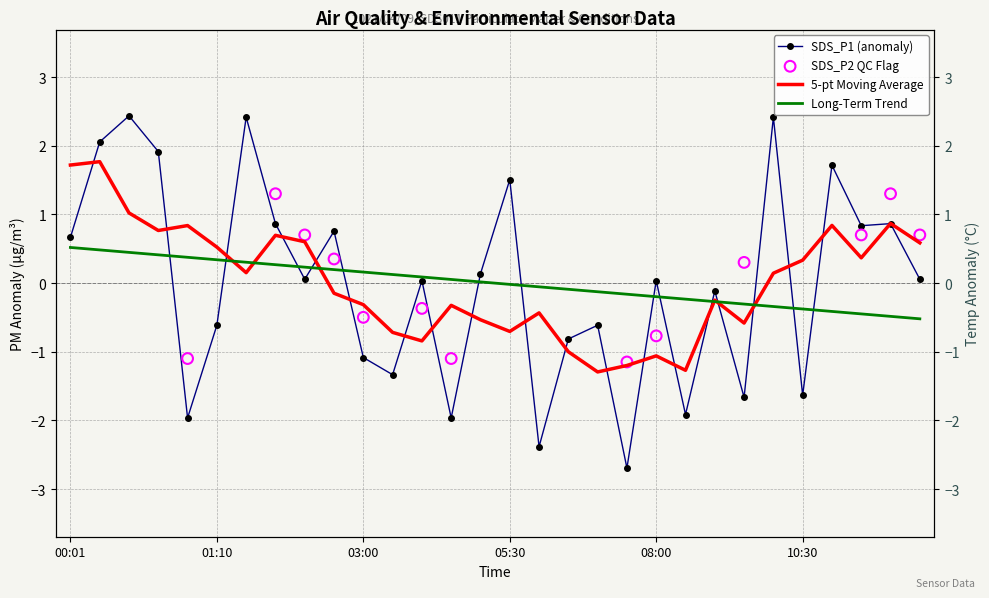

At how many categories does at least one series exceed 0?

25